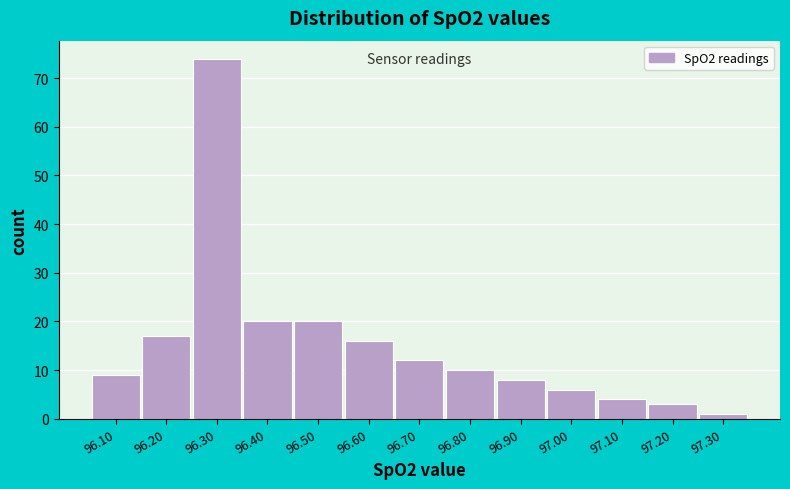

Reading left to right, transcribe this chart: for each bar, give the range it covers on the x-axis and its height. The values are not printed on the chart, so give them approximately, as read against the axis.

96.05 to 96.15: 9
96.15 to 96.25: 17
96.25 to 96.35: 74
96.35 to 96.45: 20
96.45 to 96.55: 20
96.55 to 96.65: 16
96.65 to 96.75: 12
96.75 to 96.85: 10
96.85 to 96.95: 8
96.95 to 97.05: 6
97.05 to 97.15: 4
97.15 to 97.25: 3
97.25 to 97.35: 1